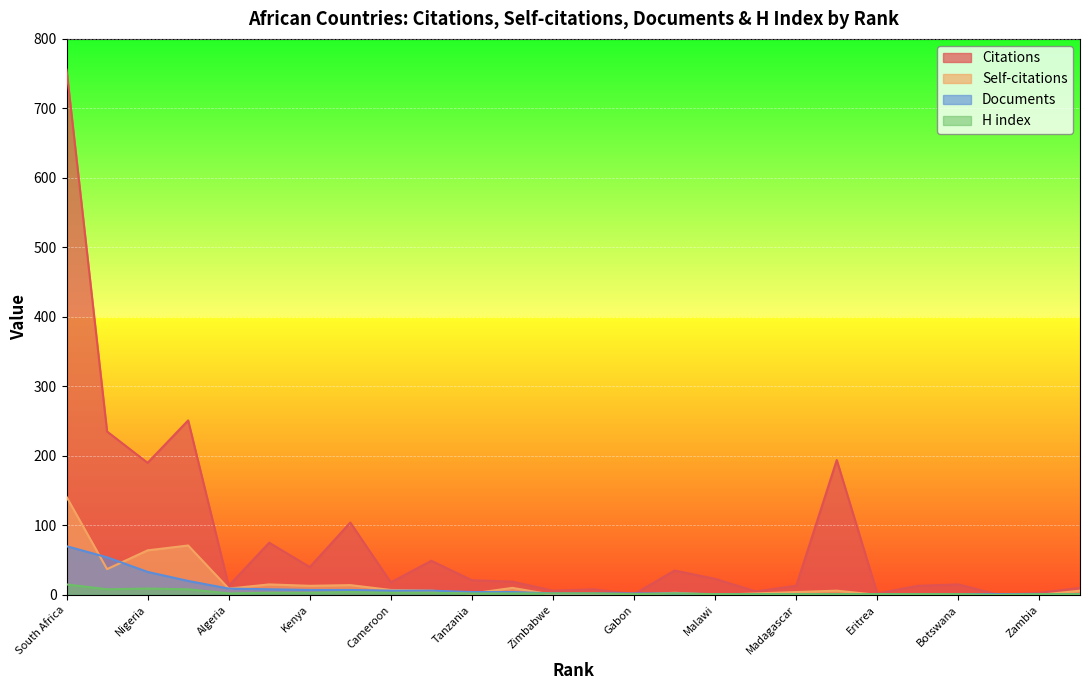

True or false: Citations and H index cross at least once.

False